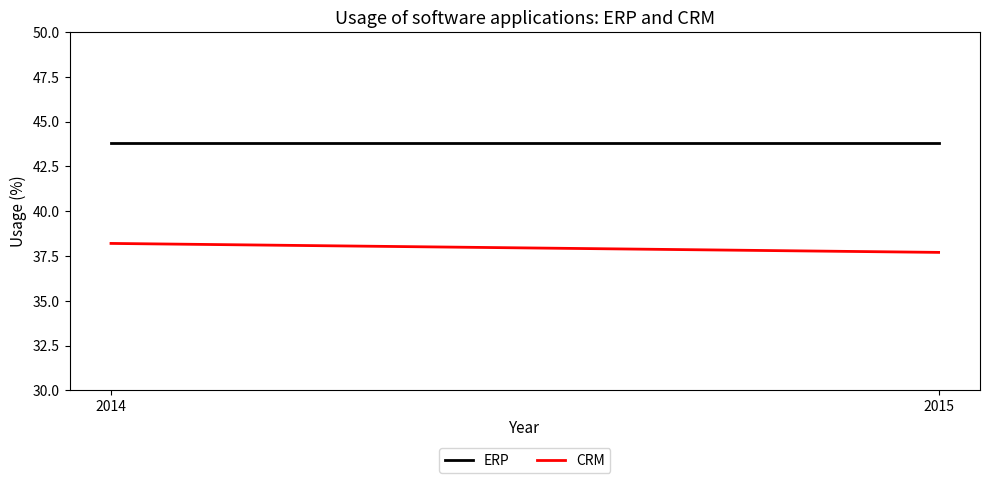

How many lines are shown in the chart?

2